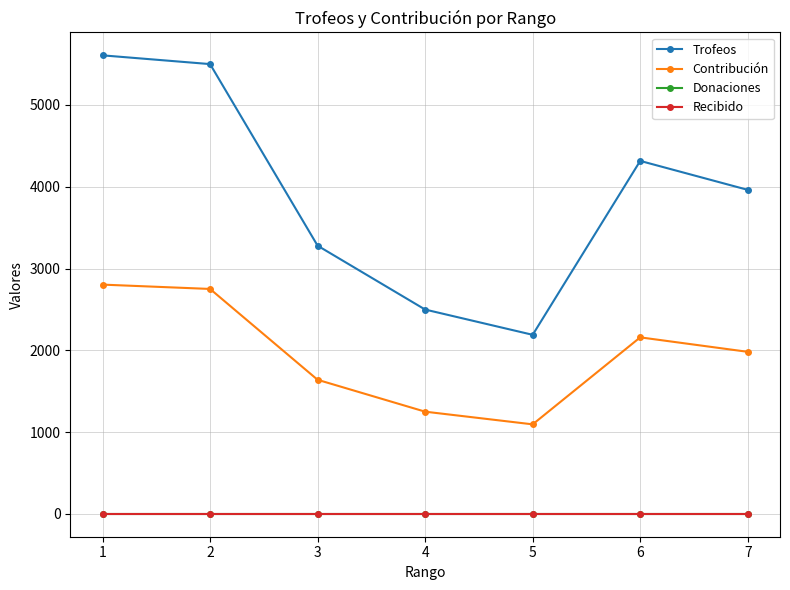

True or false: Contribución and Donaciones cross at least once.

False